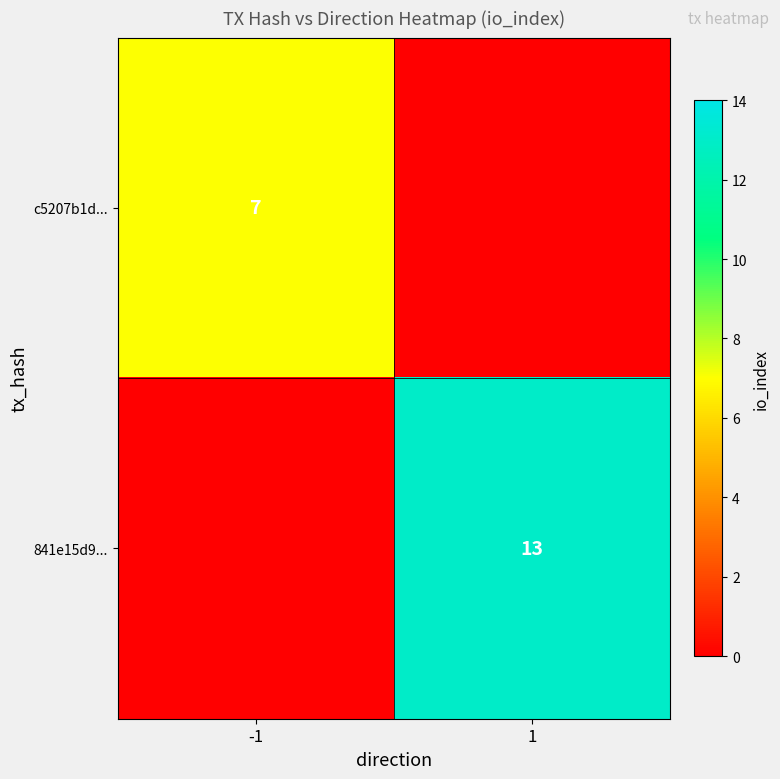

What is the difference between the highest and lowest values at -1?

7